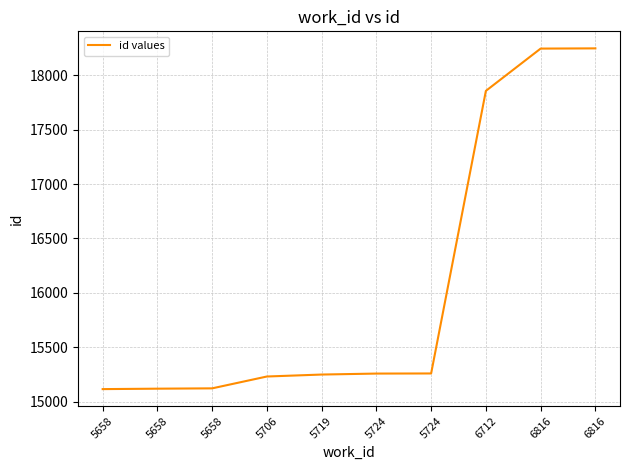

How many lines are shown in the chart?

1